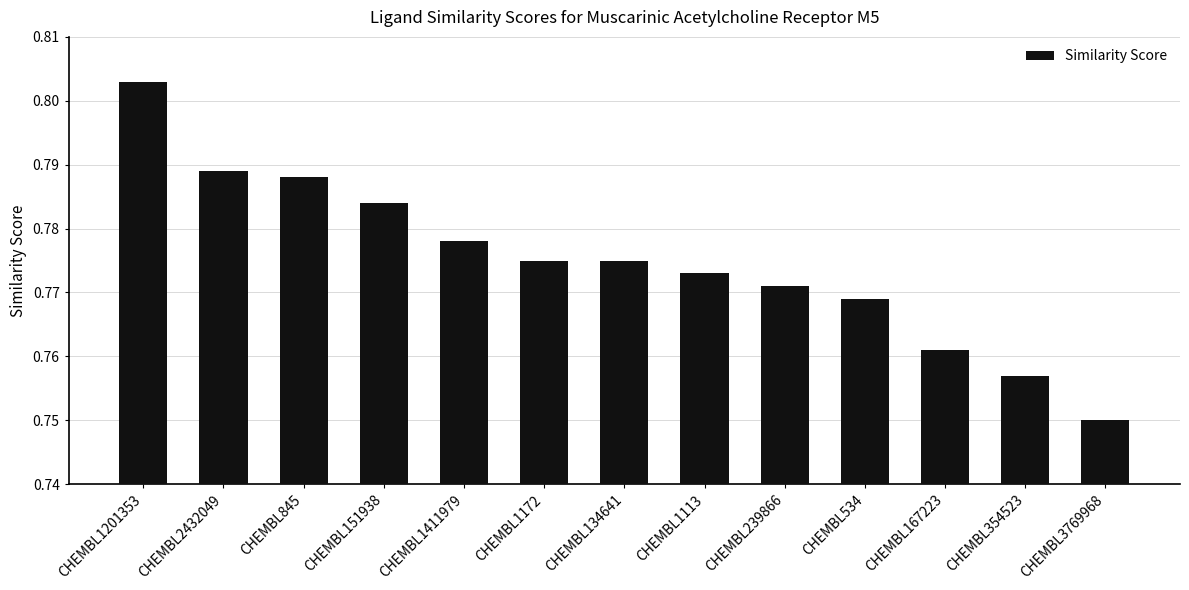

How many bars are there in total?

13